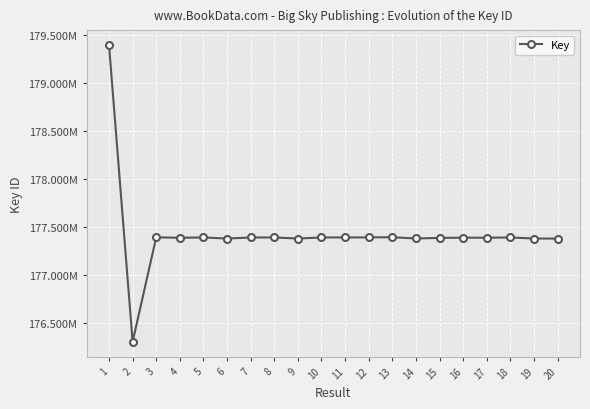

Which category has the highest value across all series?

1